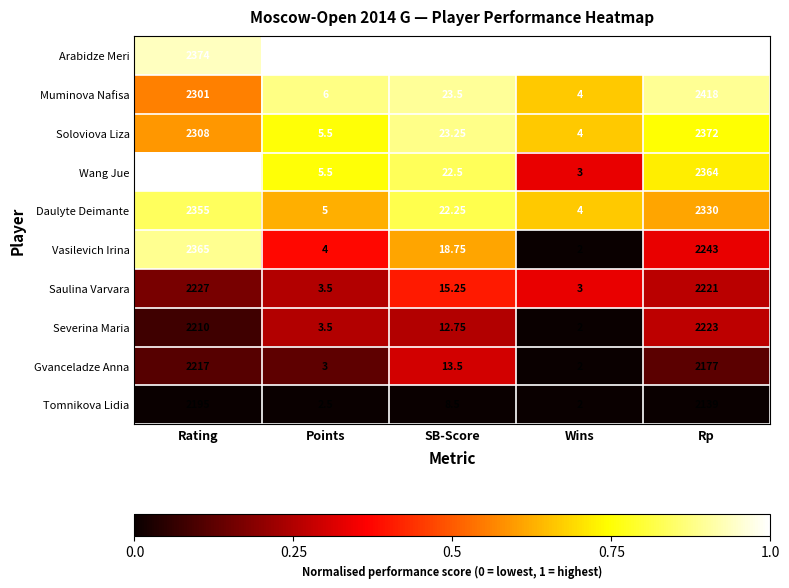

Rank the series by their maximum value, from highest to lowest.

Arabidze Meri, Muminova Nafisa, Wang Jue, Soloviova Liza, Vasilevich Irina, Daulyte Deimante, Saulina Varvara, Severina Maria, Gvanceladze Anna, Tomnikova Lidia